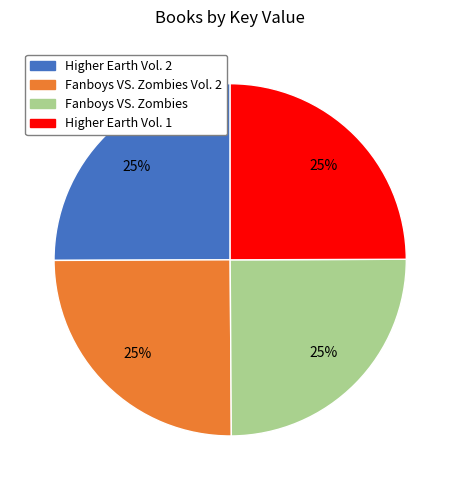

Approximately how many times larger is the value at Higher Earth Vol. 2 compared to Fanboys VS. Zombies Vol. 2?

1.0